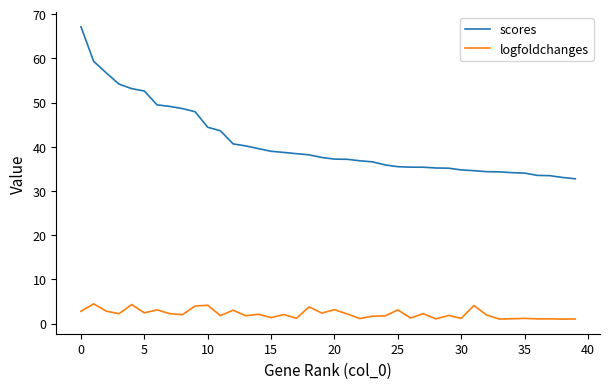

What is the greatest value displayed?

67.1